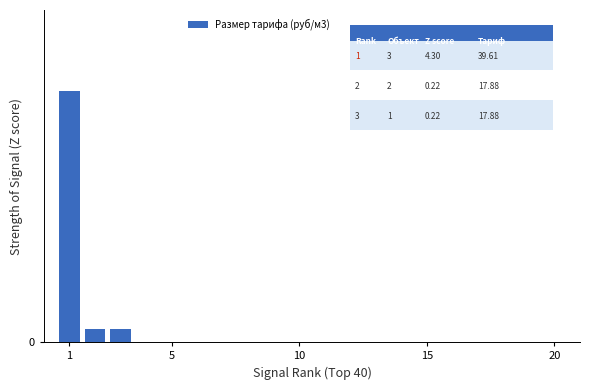

Which label corresponds to the largest value in the chart?

1